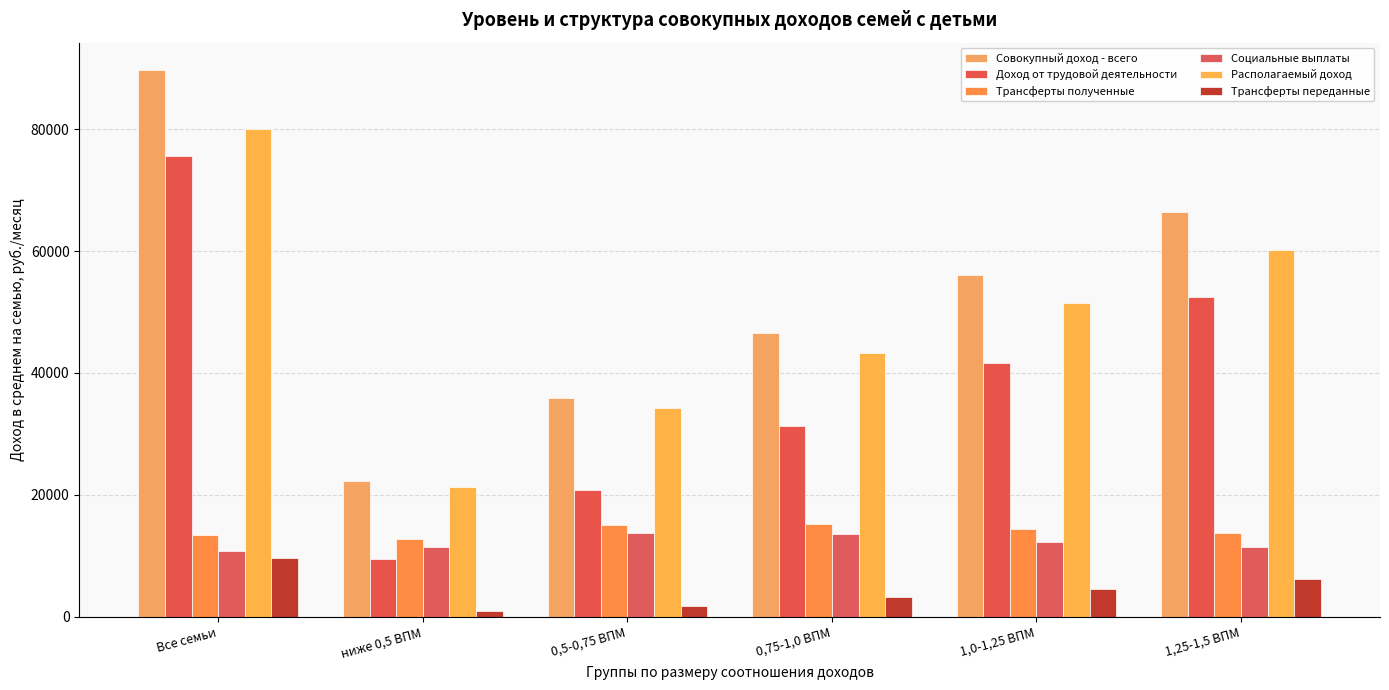

Which category has the highest value across all series?

Все семьи